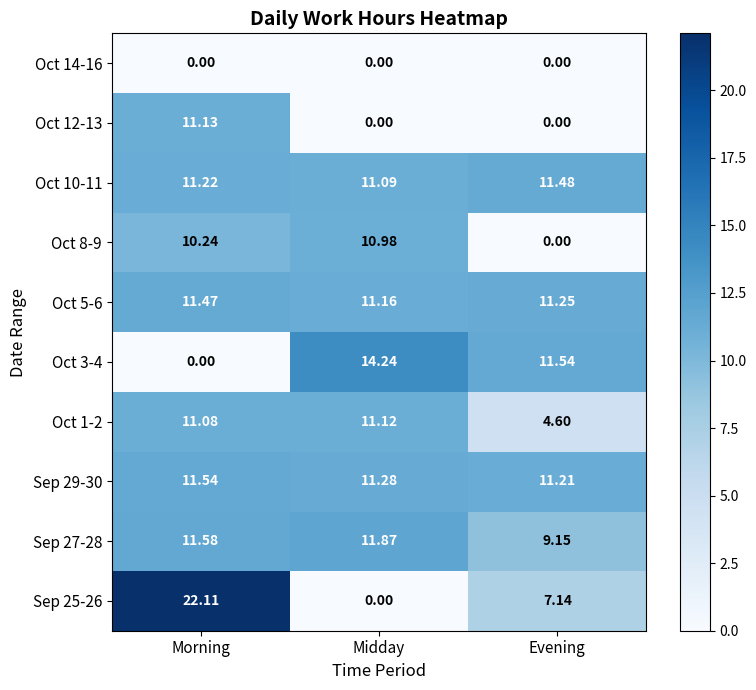

At which label is Oct 3-4 closest to 7?

Evening